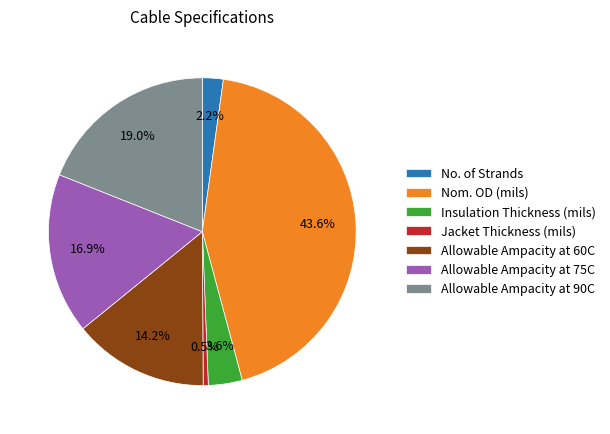

How many segments does this pie chart have?

7